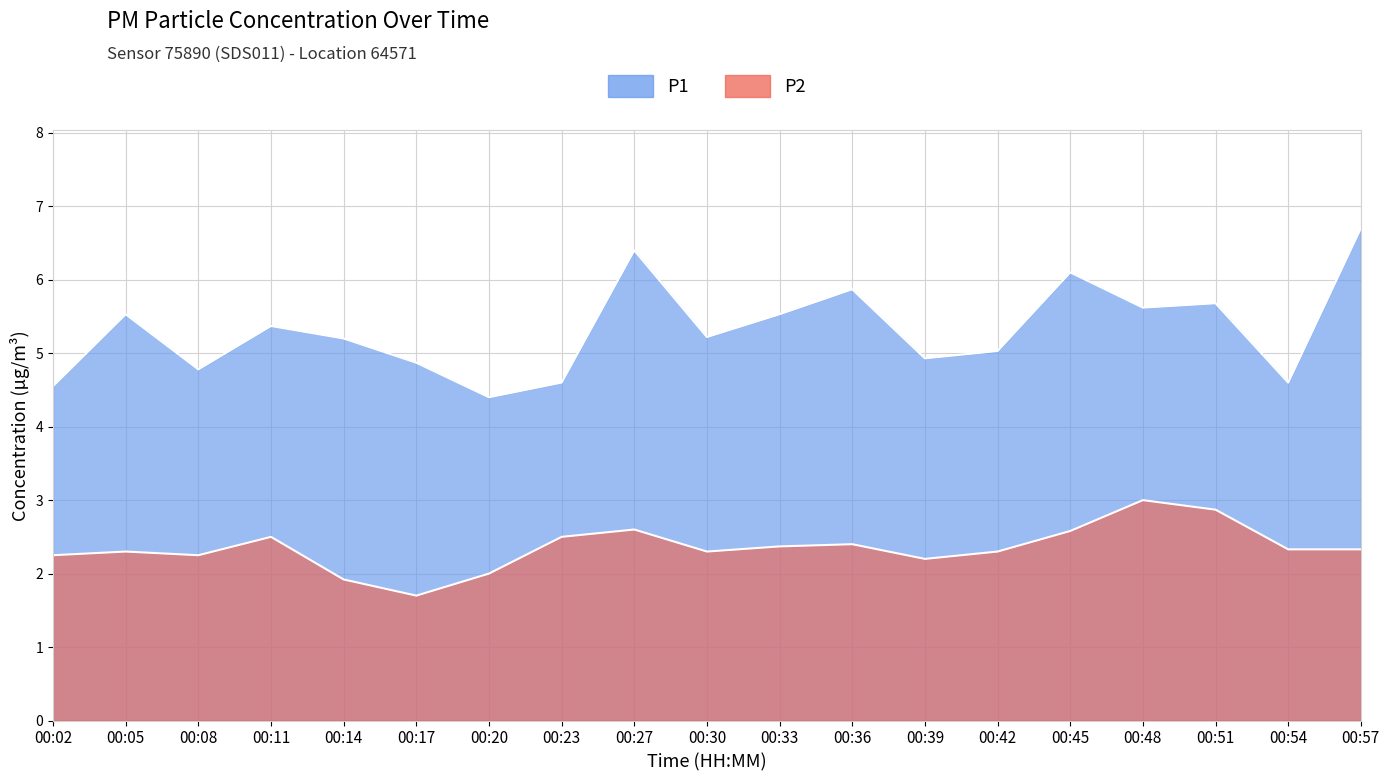

At which category does the chart reach its minimum across all series?

00:17